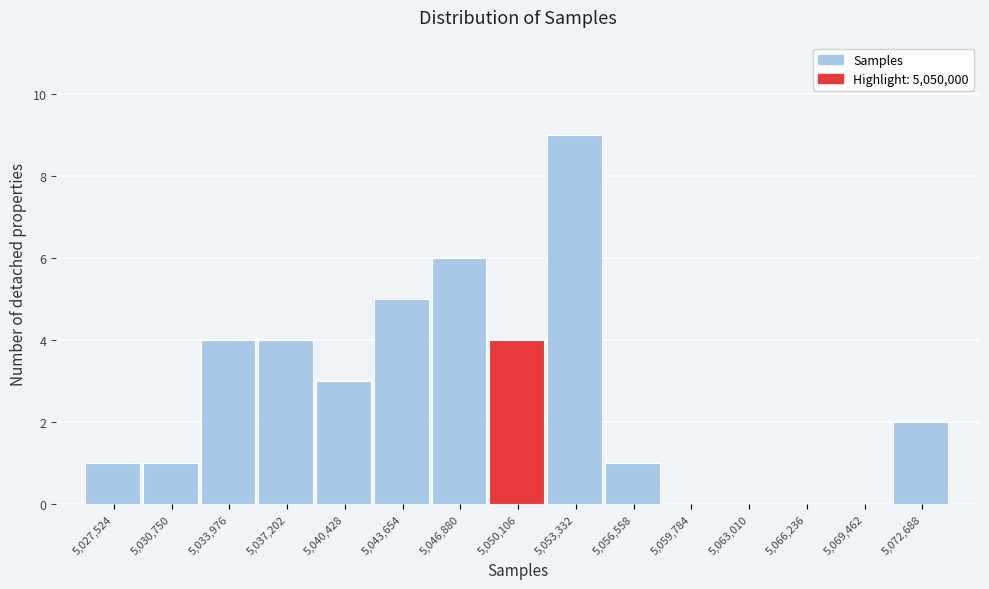

Reading left to right, list every bar in this chart as the range it spans on the x-axis followed by its height. Neither the bar edges nor the heights are printed on the chart, so give them approximately, as read against the axes.

5026000 to 5029000: 1
5029000 to 5032500: 1
5032500 to 5035500: 4
5035500 to 5039000: 4
5039000 to 5042000: 3
5042000 to 5045500: 5
5045500 to 5048500: 6
5048500 to 5051500: 4
5051500 to 5055000: 9
5055000 to 5058000: 1
5058000 to 5061500: 0
5061500 to 5064500: 0
5064500 to 5068000: 0
5068000 to 5071000: 0
5071000 to 5074500: 2